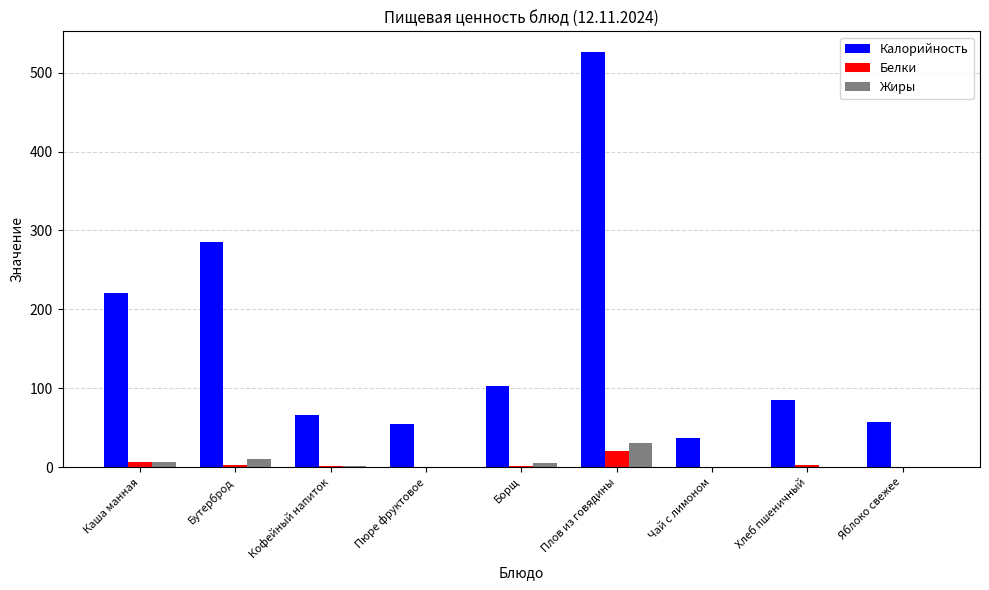

What is the total value across all series at Чай с лимоном?

37.0